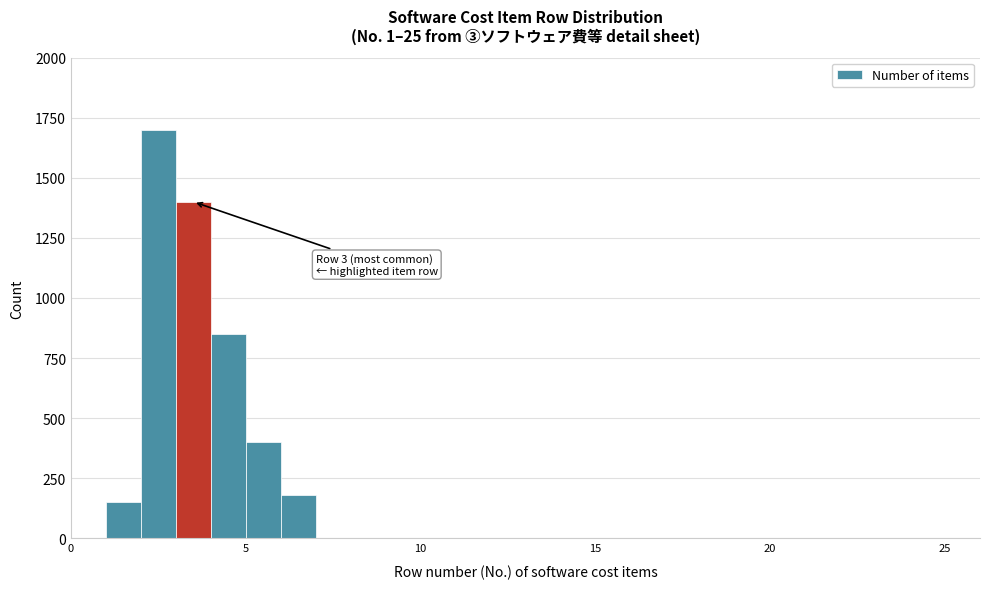

Read against the x-axis, roughly where is the centre of the tallest bar?

2.5